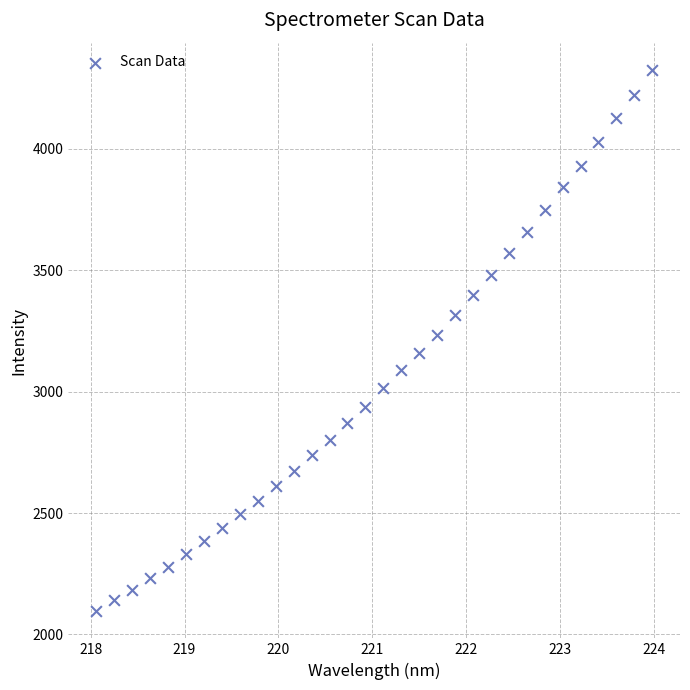

What is the range of X values (max minus min)?

5.9